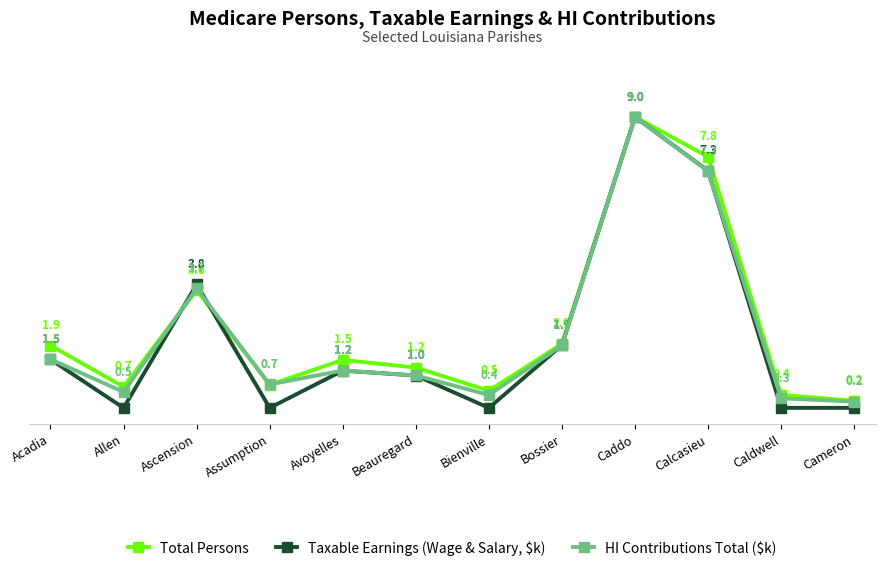

At which label does Total Persons reach its minimum?

Cameron